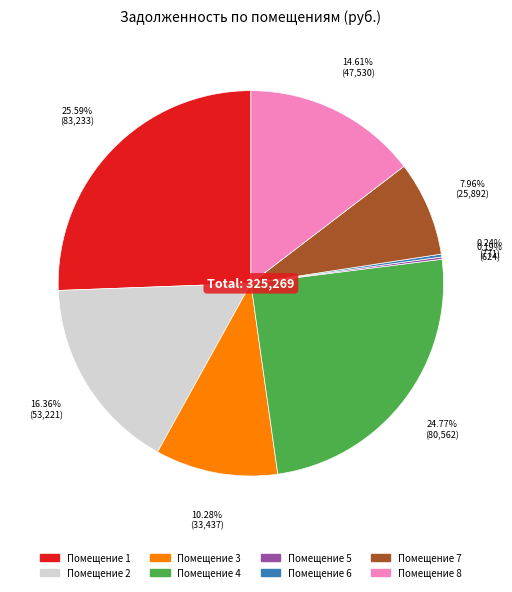

Is there a majority slice in this chart?

No